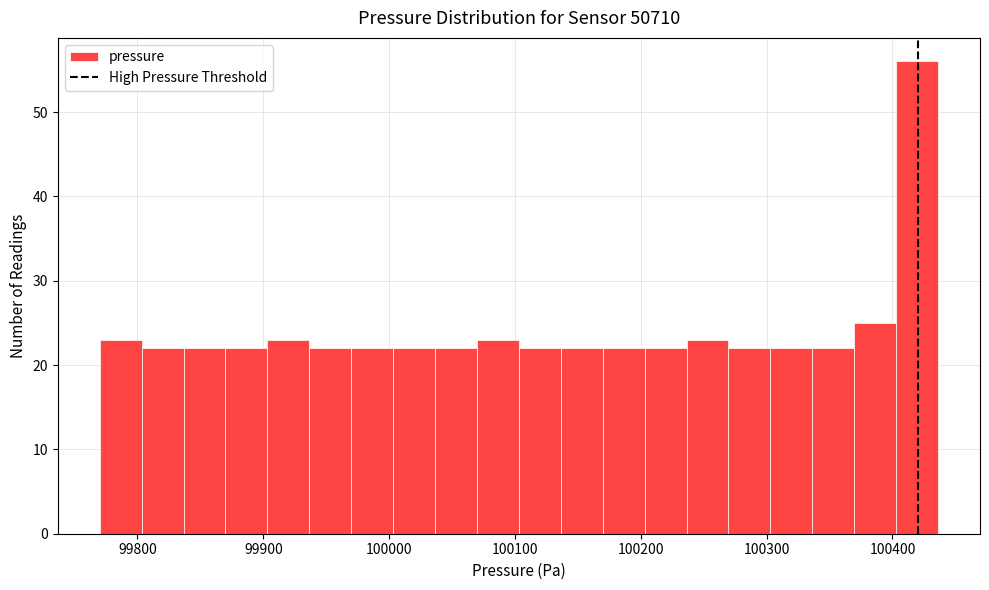

Around what value on the x-axis is the tallest bar? Give the approximate position of its centre, as read against the axis.

100420